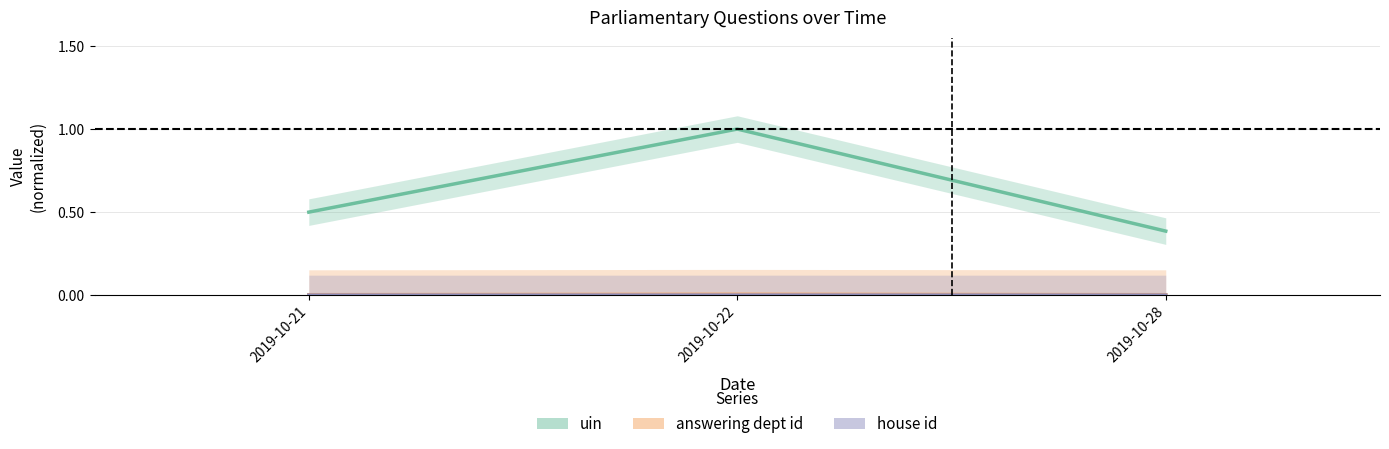

Where is house id nearest to the value 0?

2019-10-21